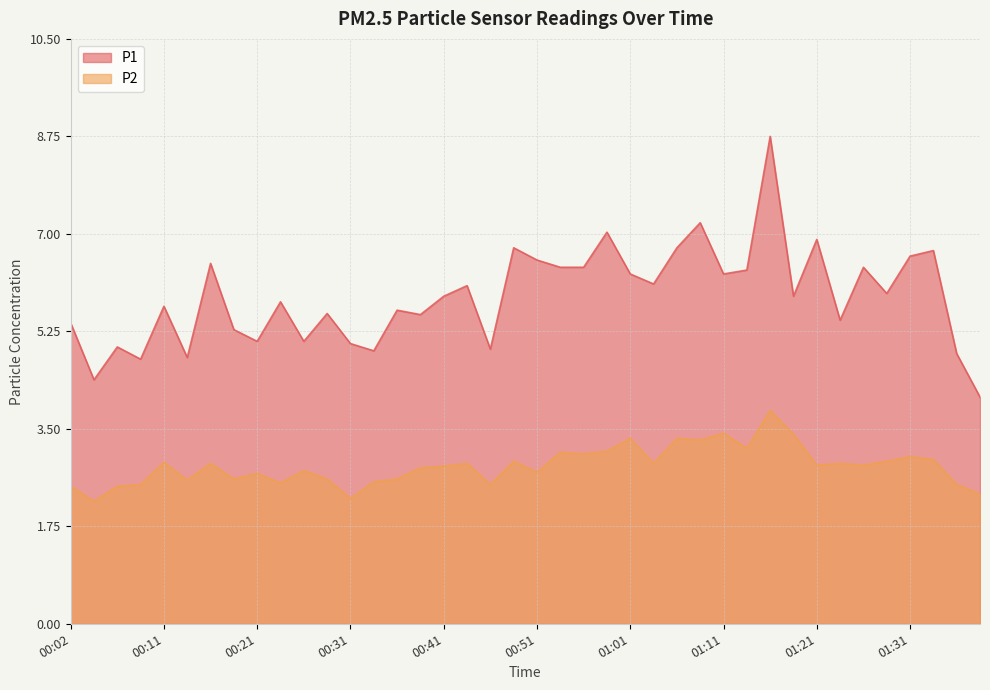

What is the value of the P1 point at the 20th from the left?

6.8